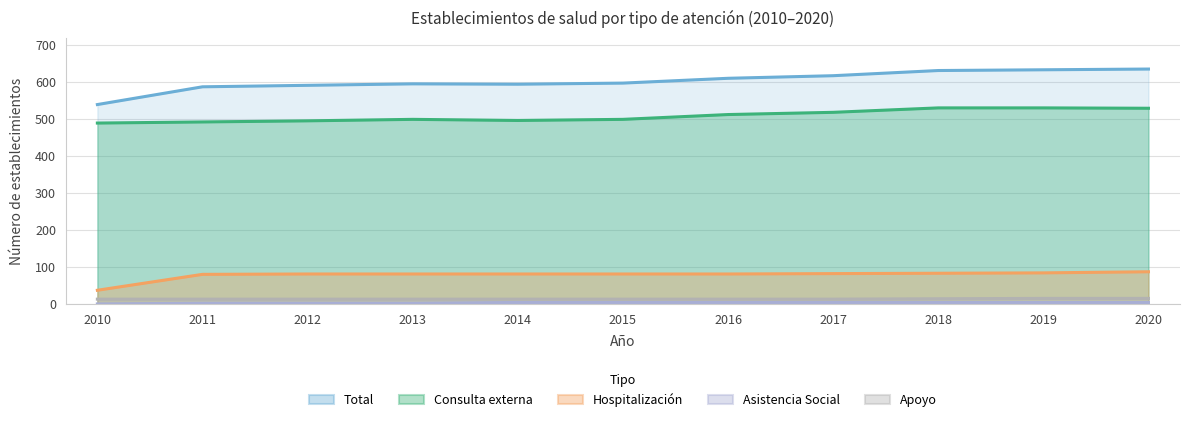

At which category does Consulta externa reach its first local valley?

2014